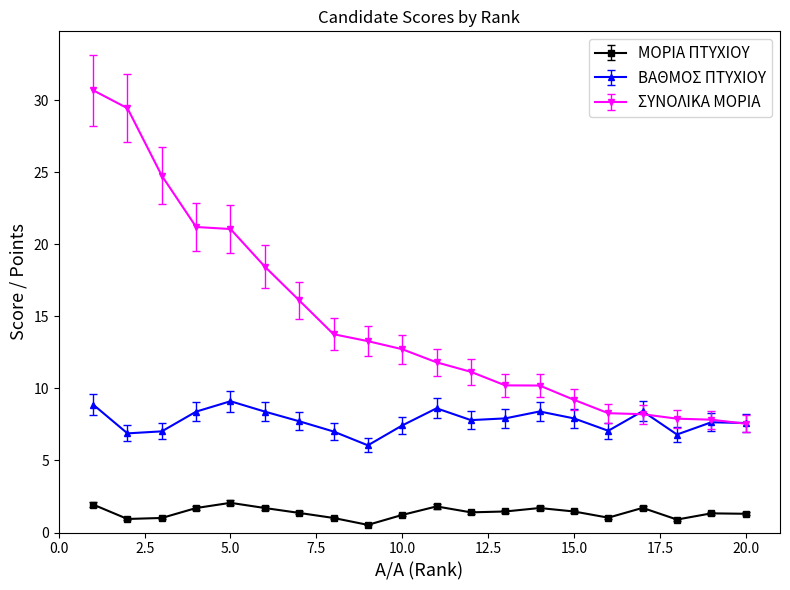

Which series has the largest range (max minus min)?

ΣΥΝΟΛΙΚΑ ΜΟΡΙΑ